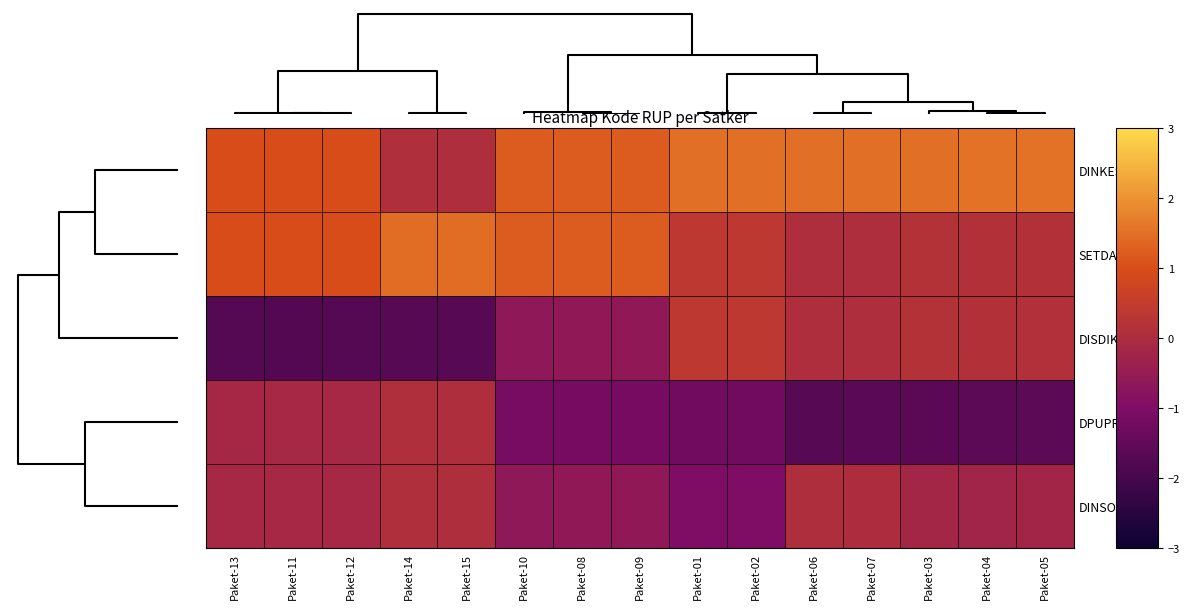

How many data points does each series have?

15